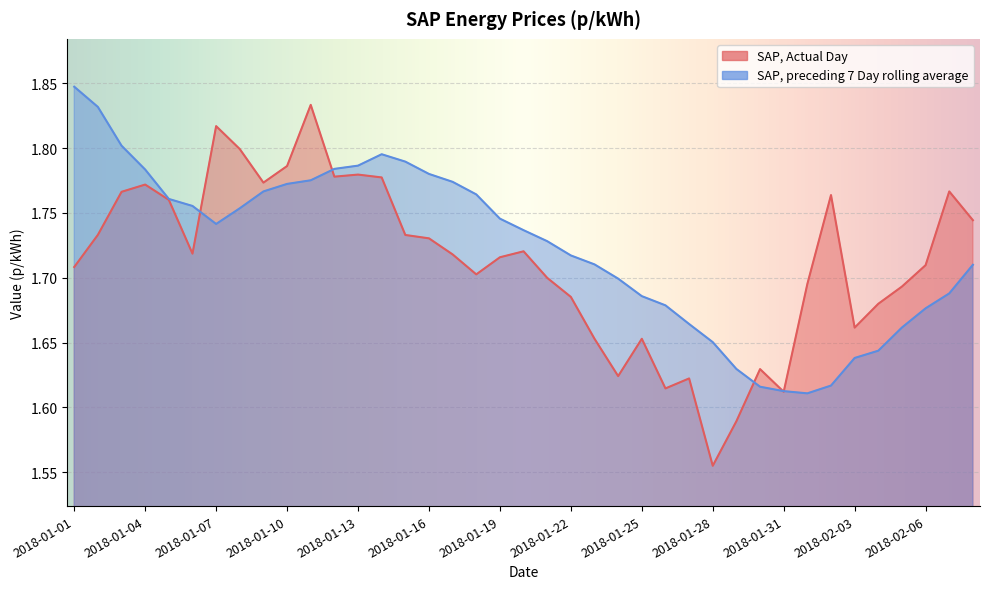

Where is the first local maximum for SAP, Actual Day?

2018-01-04